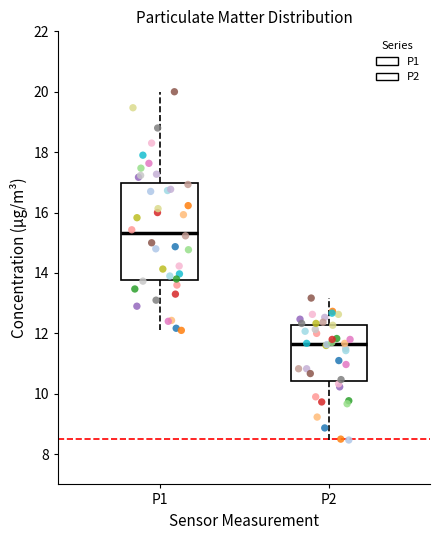

Reading left to right, transcribe this box plot: for each box, give where its median line is, the range the box spans, and where its two whiskers end, as read against the y-axis. The values are not printed on the chart, so give them approximately, as read against the axis.

P1: median 15.4, box 13.8 to 17.0, whiskers 12.2 to 20.0
P2: median 11.6, box 10.4 to 12.2, whiskers 8.4 to 13.2